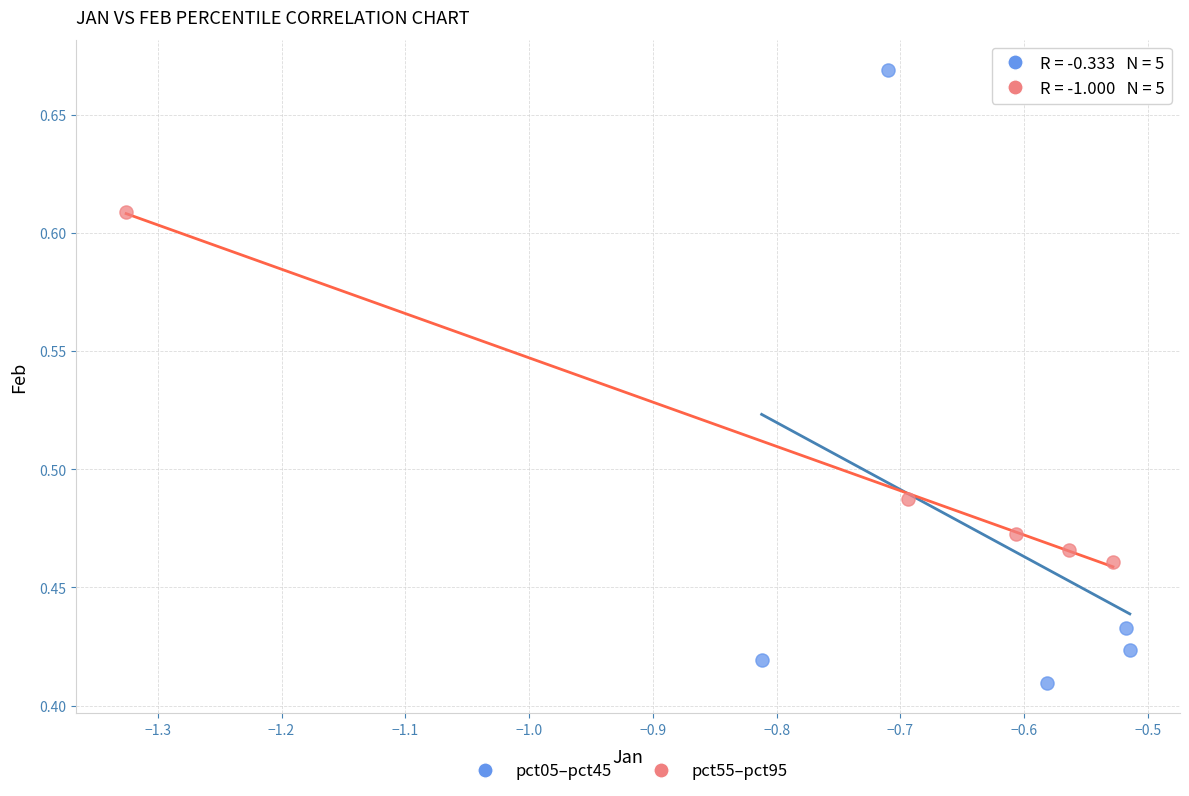

Which series reaches the minimum Y coordinate?

pct05–pct45